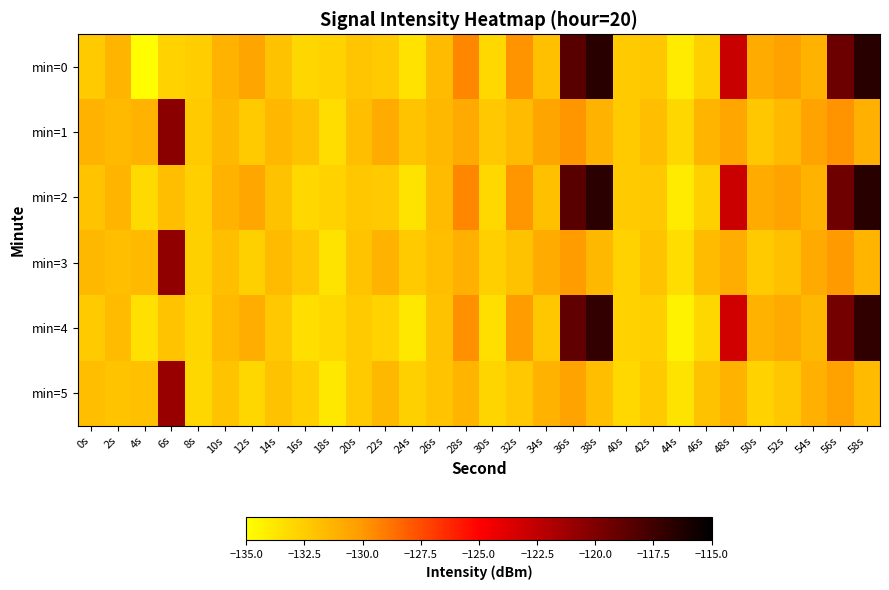

At which category is the sum across all series the highest?

58s